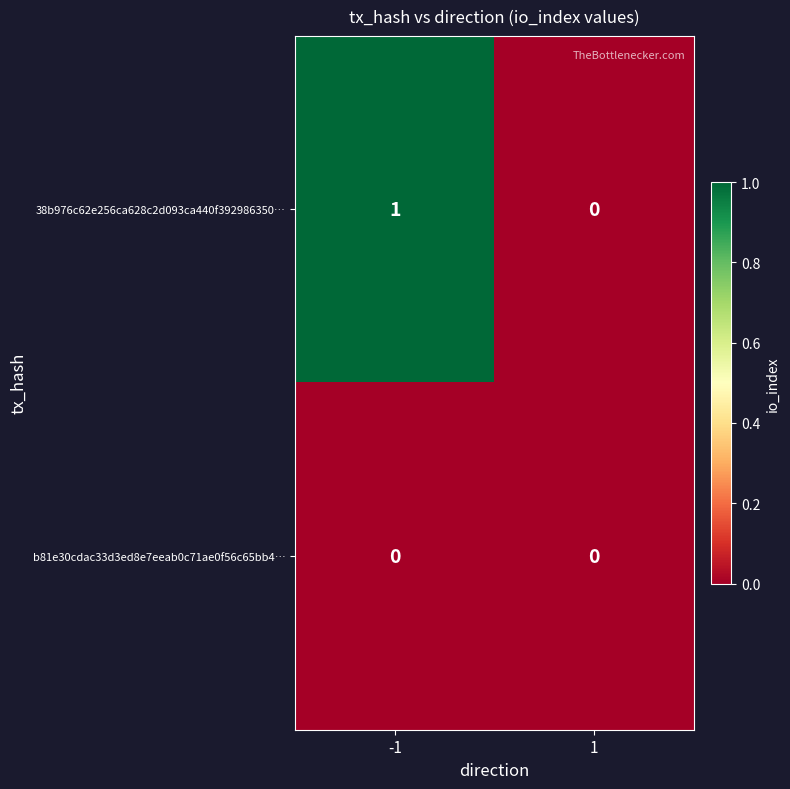

Which series has the largest total across all categories?

38b976c62e256ca628c2d093ca440f392986350…